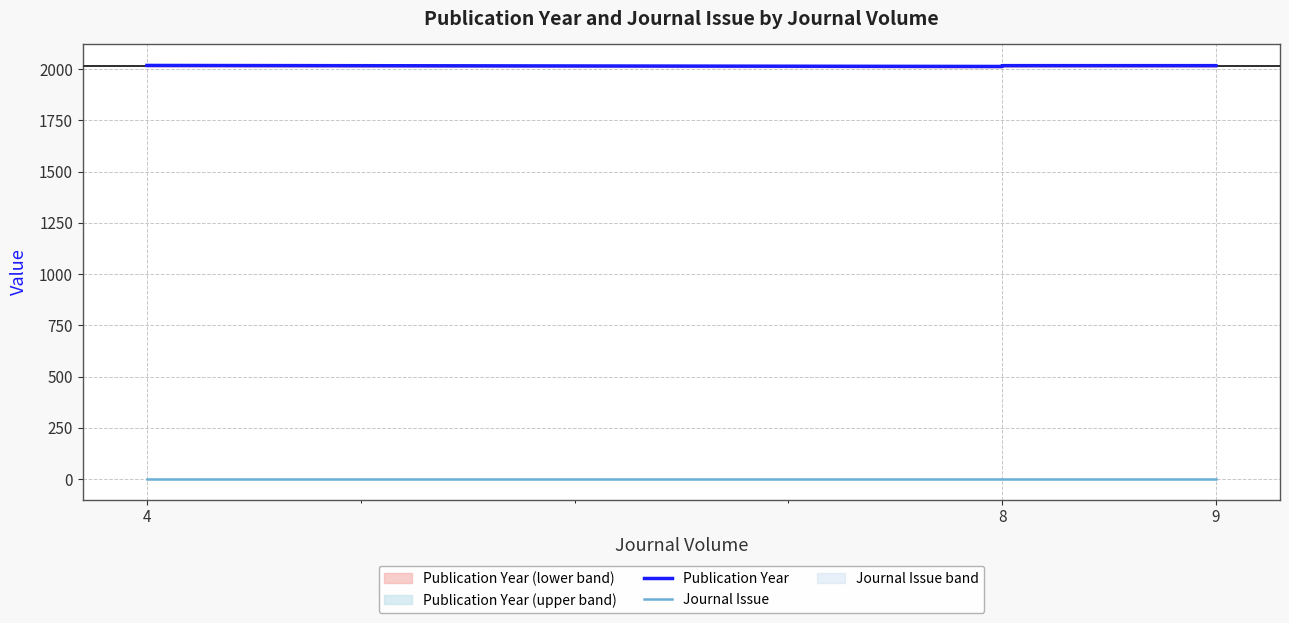

What are all the series names shown in the legend?

Publication Year, Journal Issue